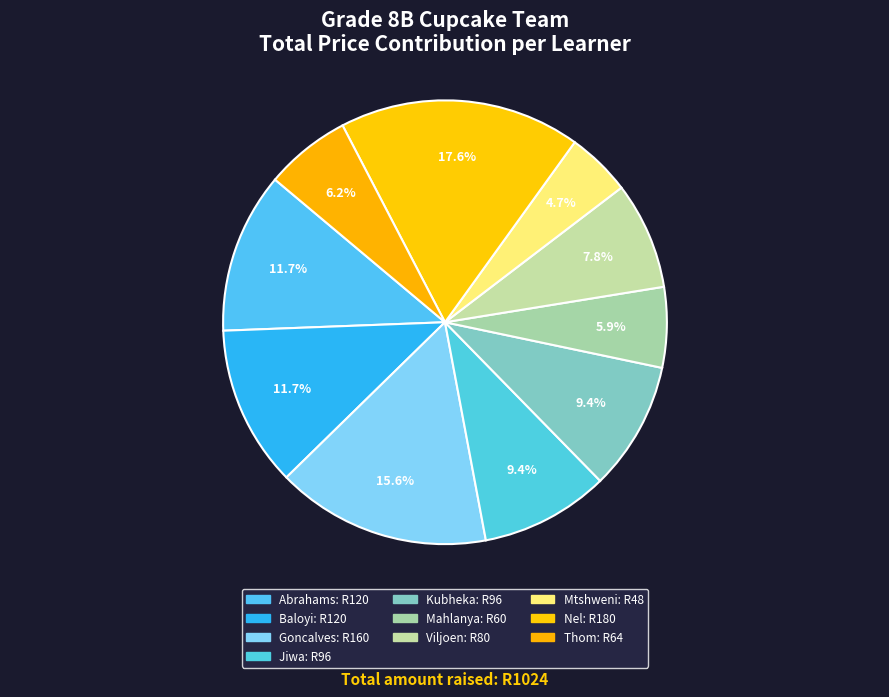

Count the number of slices in the pie.

10